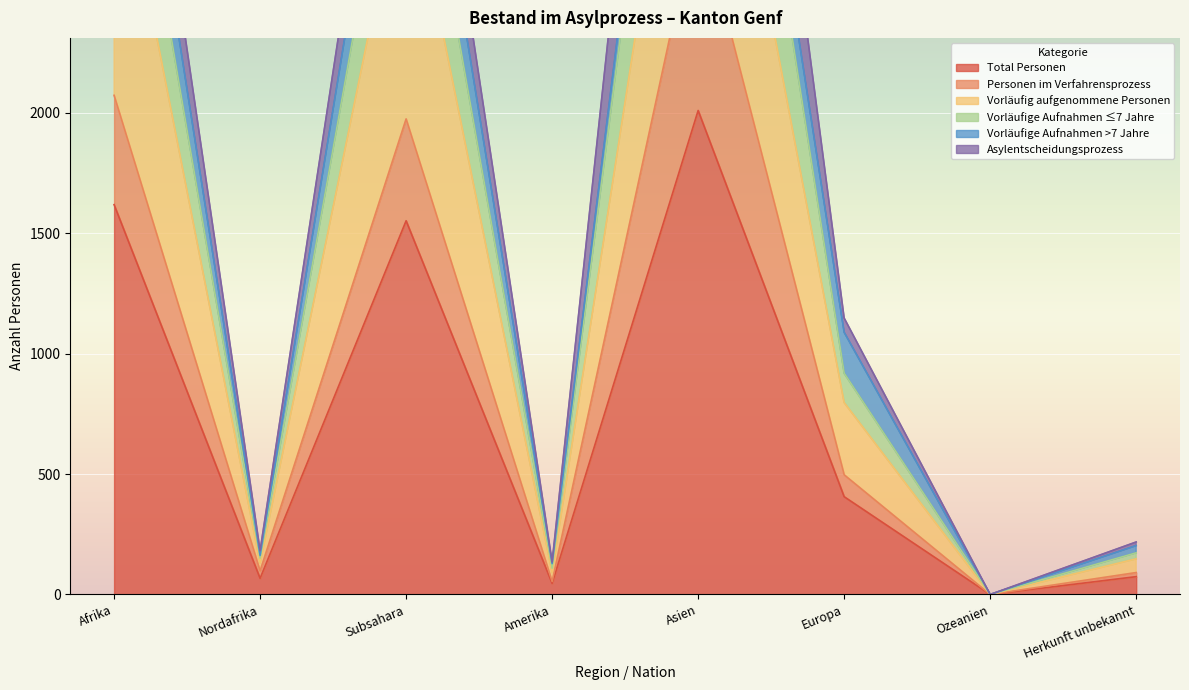

What is the label of the 1st point from the right?

Herkunft unbekannt